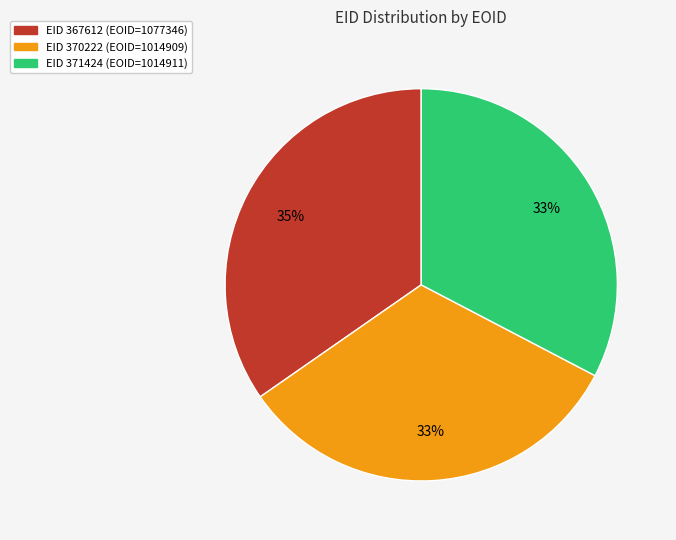

To the nearest percent, what portion does EID 371424 (EOID=1014911) represent?

33%